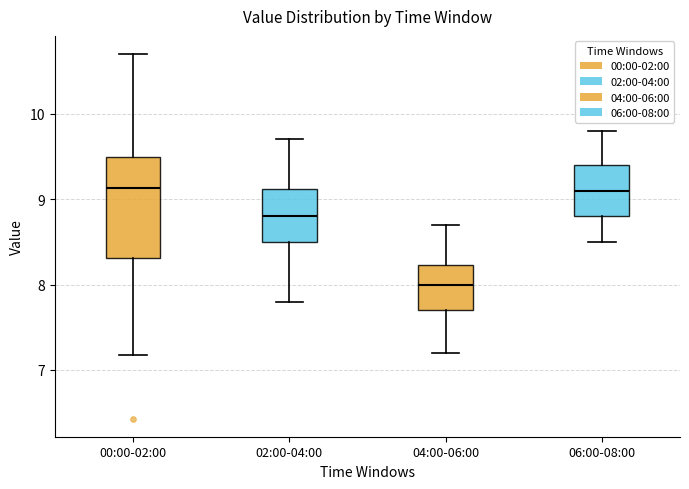

Where is the lower edge of the box for 02:00-04:00 on the y-axis? The values are not printed on the chart, so give them approximately, as read against the axis.

8.5